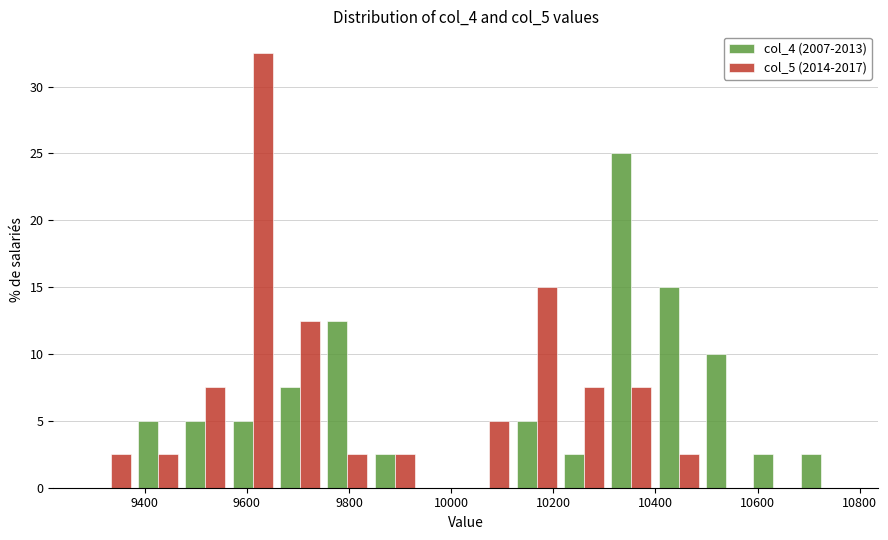

What is the height of the col_5 (2014-2017) bar covering 9660 to 9760 on the x-axis? Neither the bar edges nor the heights are printed on the chart, so give them approximately, as read against the axes.

12.5